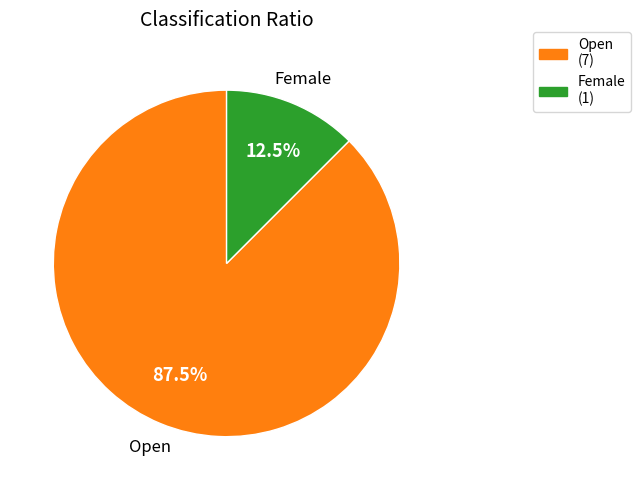

To the nearest percent, what is the difference between the Open and Female slice percentages?

75%